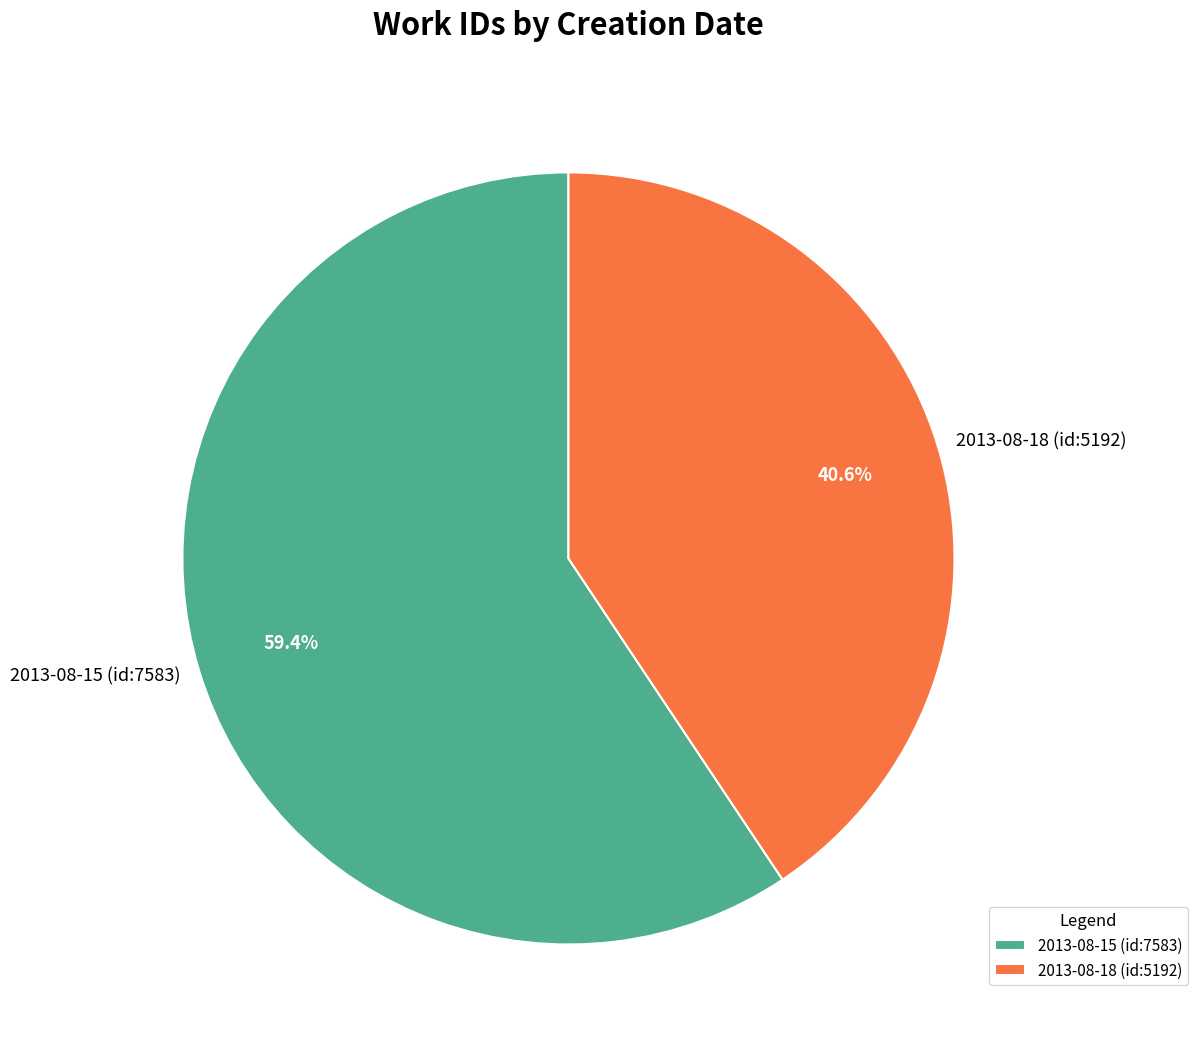

Combined, what portion of the pie is 2013-08-15 (id:7583) and 2013-08-18 (id:5192)?

100.0%